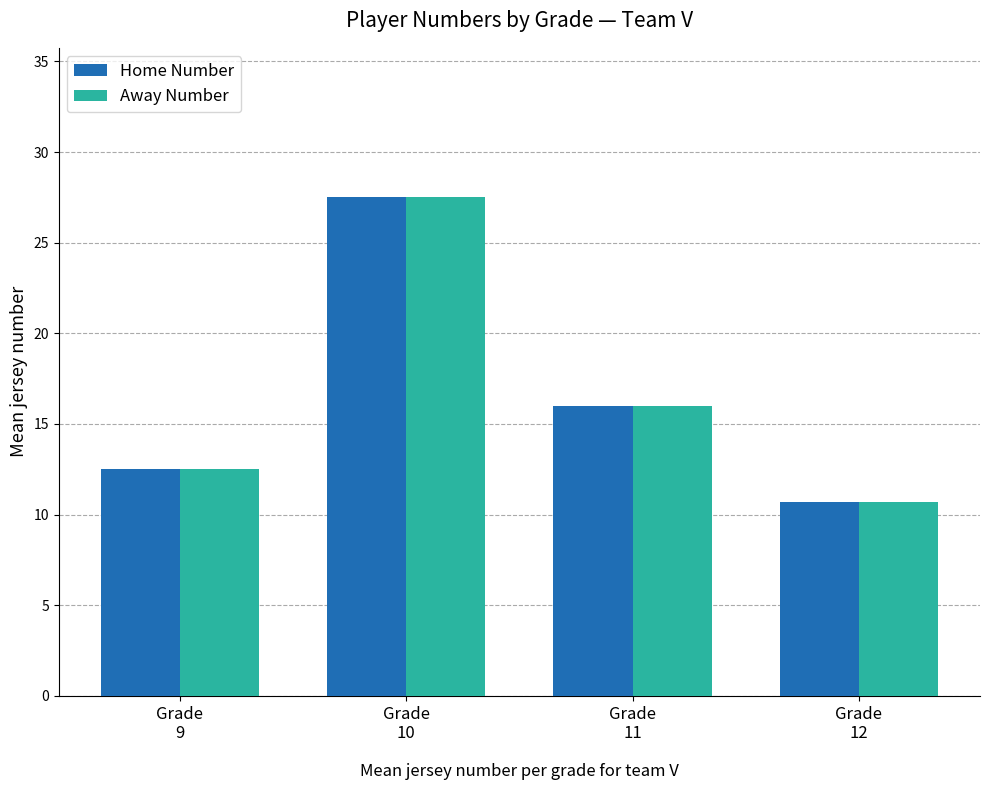

How many data points does each series have?

4